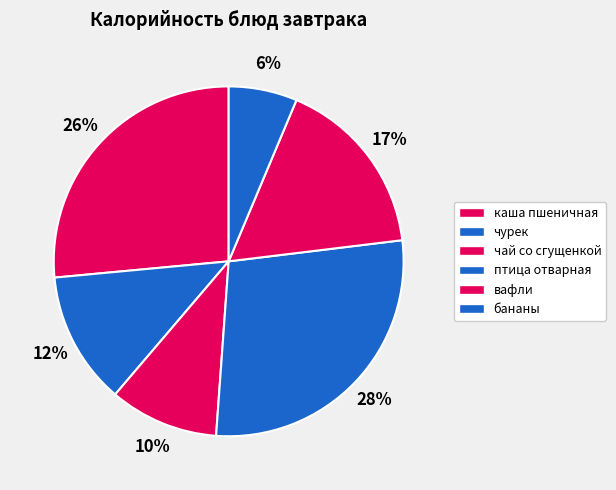

To the nearest percent, what portion does бананы represent?

6%